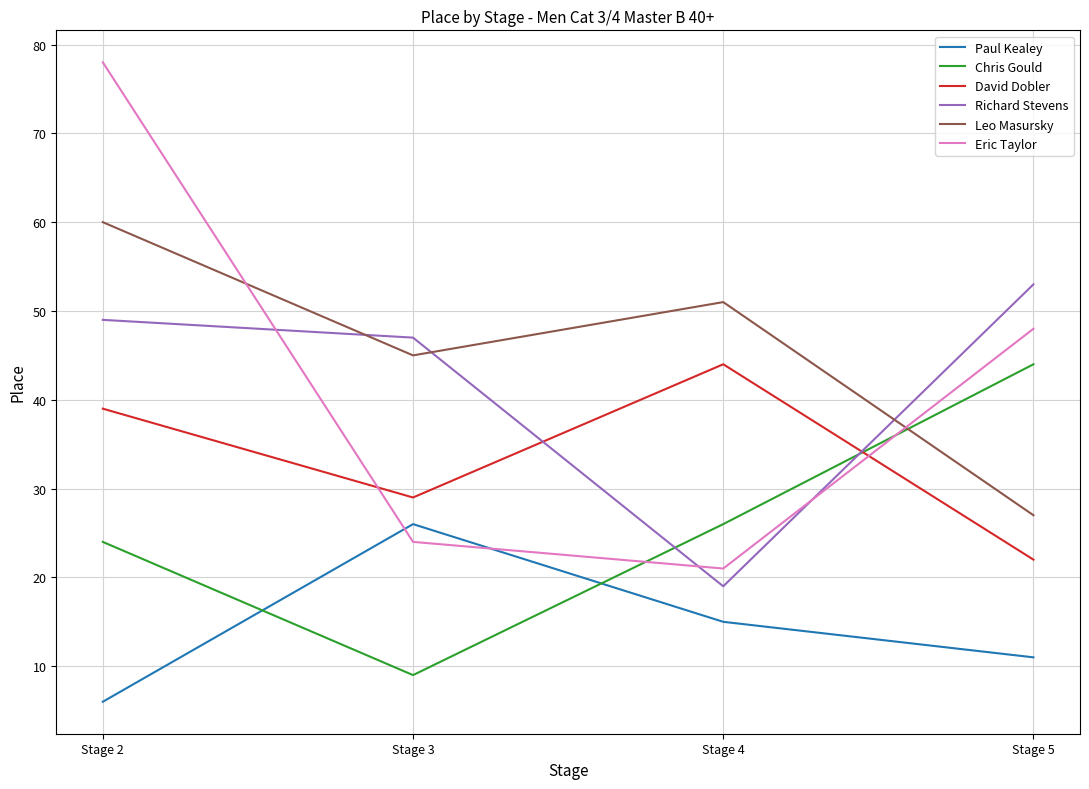

At Stage 4, list the series in order from smallest to largest.

Paul Kealey, Richard Stevens, Eric Taylor, Chris Gould, David Dobler, Leo Masursky